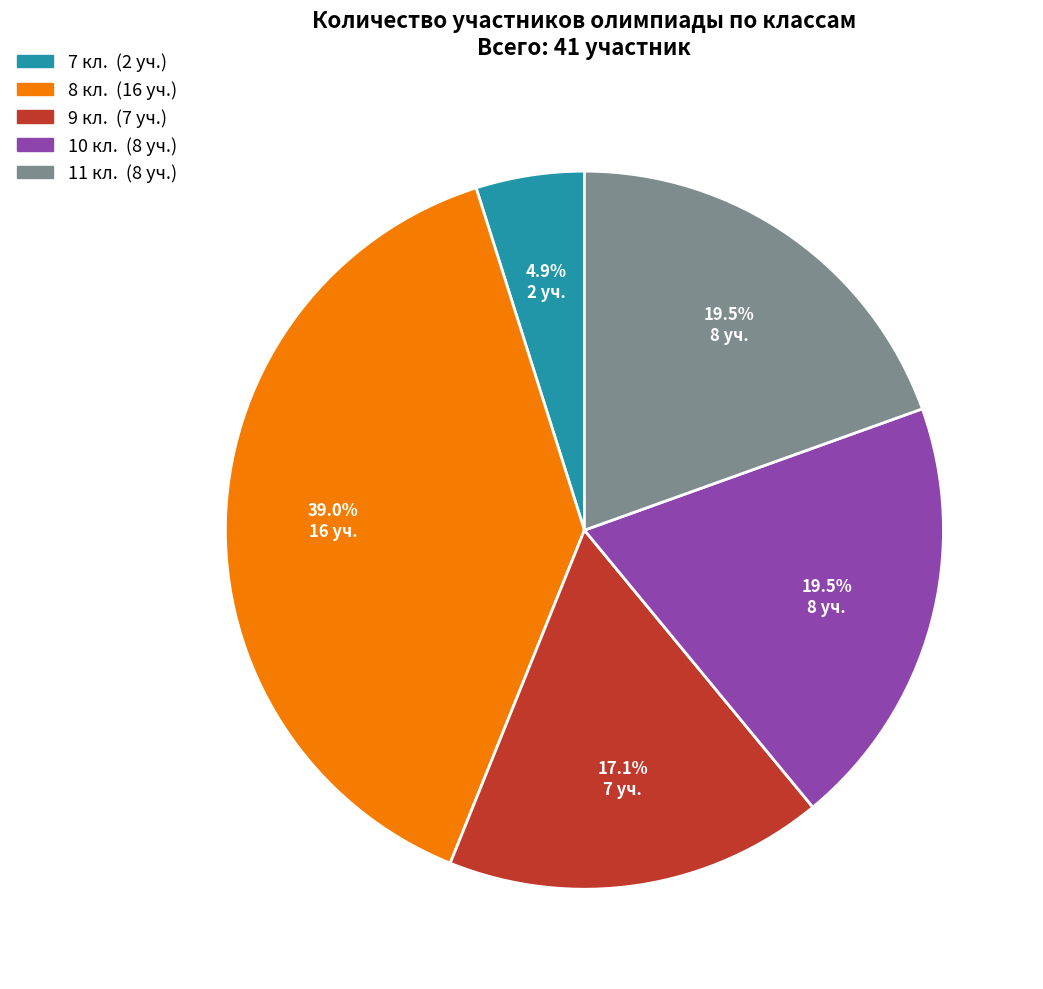

Do 10 кл. and 9 кл. together represent more than half of the pie?

No